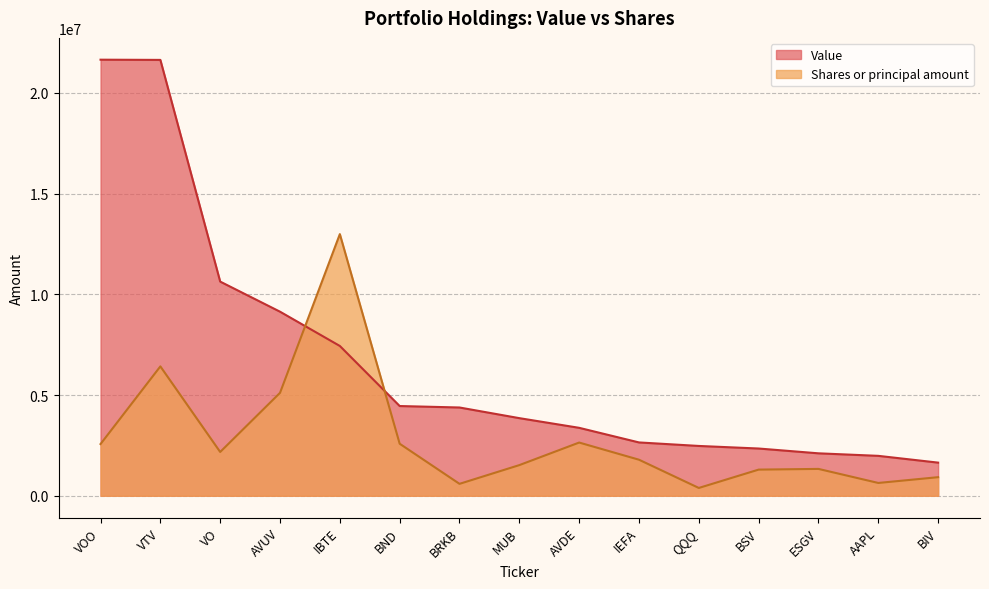

Which series has the widest spread of values?

Value